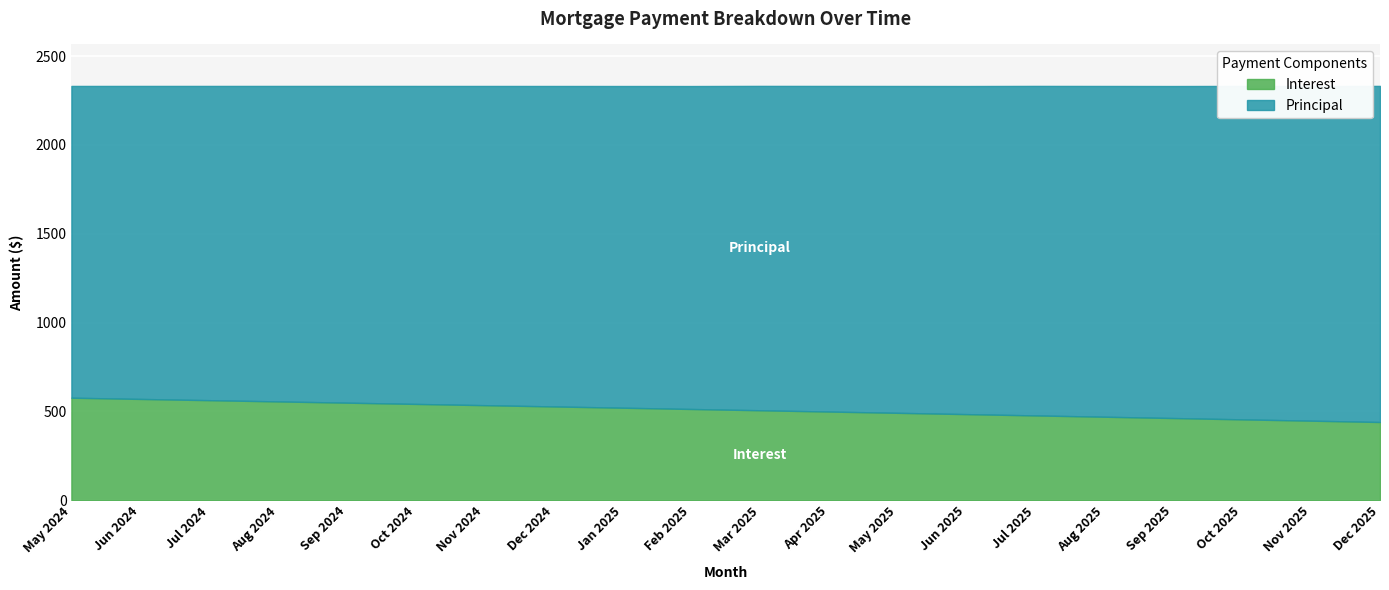

How many values in the Interest series exceed 513?

10